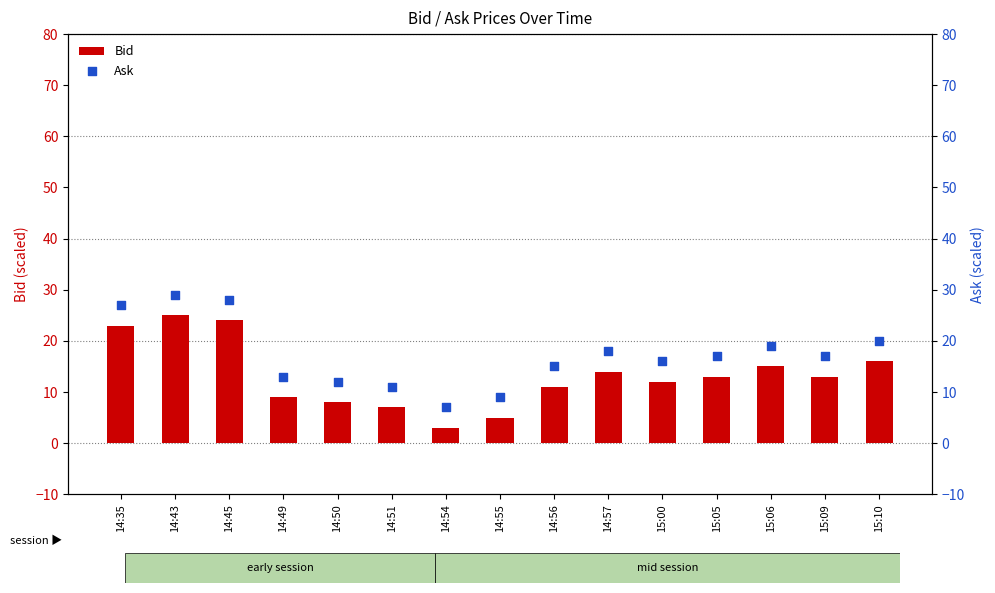

What is the total value across all series at 15:05?

30.0